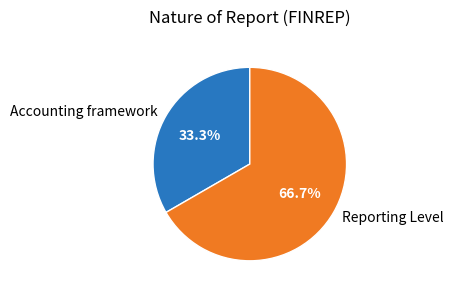

Rank the categories by value from lowest to highest.

Accounting framework, Reporting Level